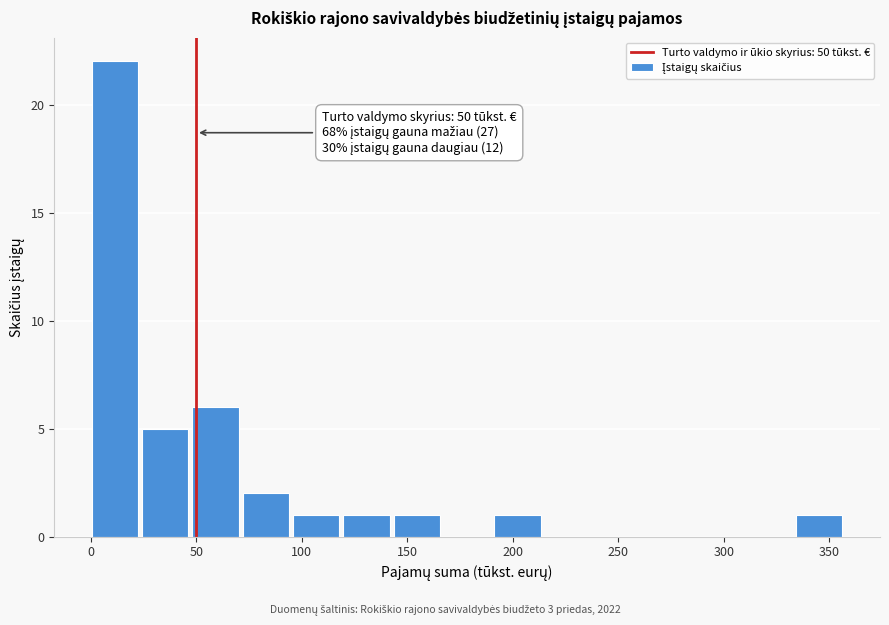

Which range on the x-axis has the tallest bar?

0 to 25